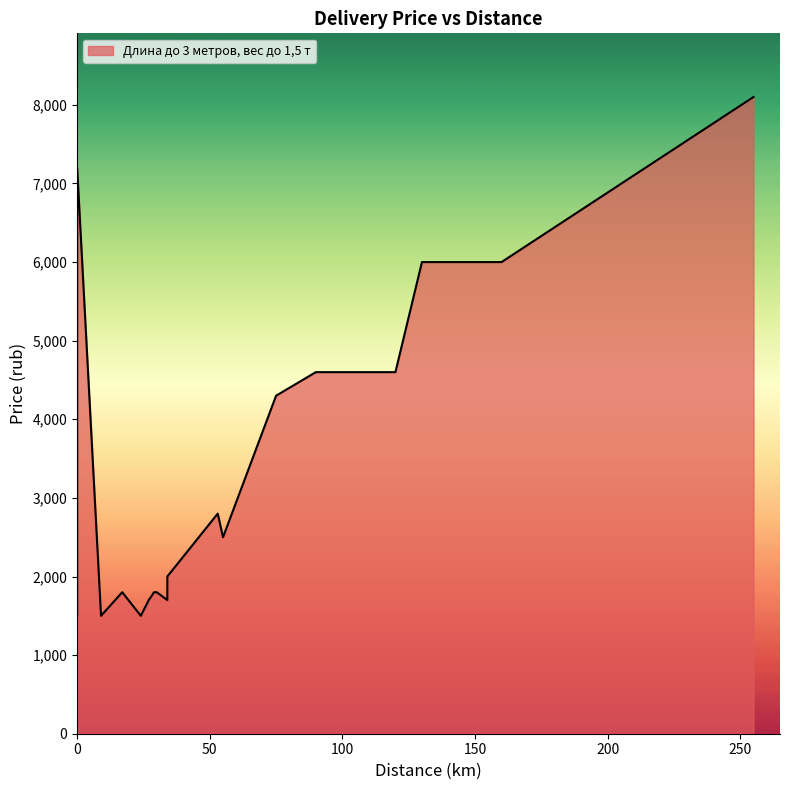

How many lines are shown in the chart?

1